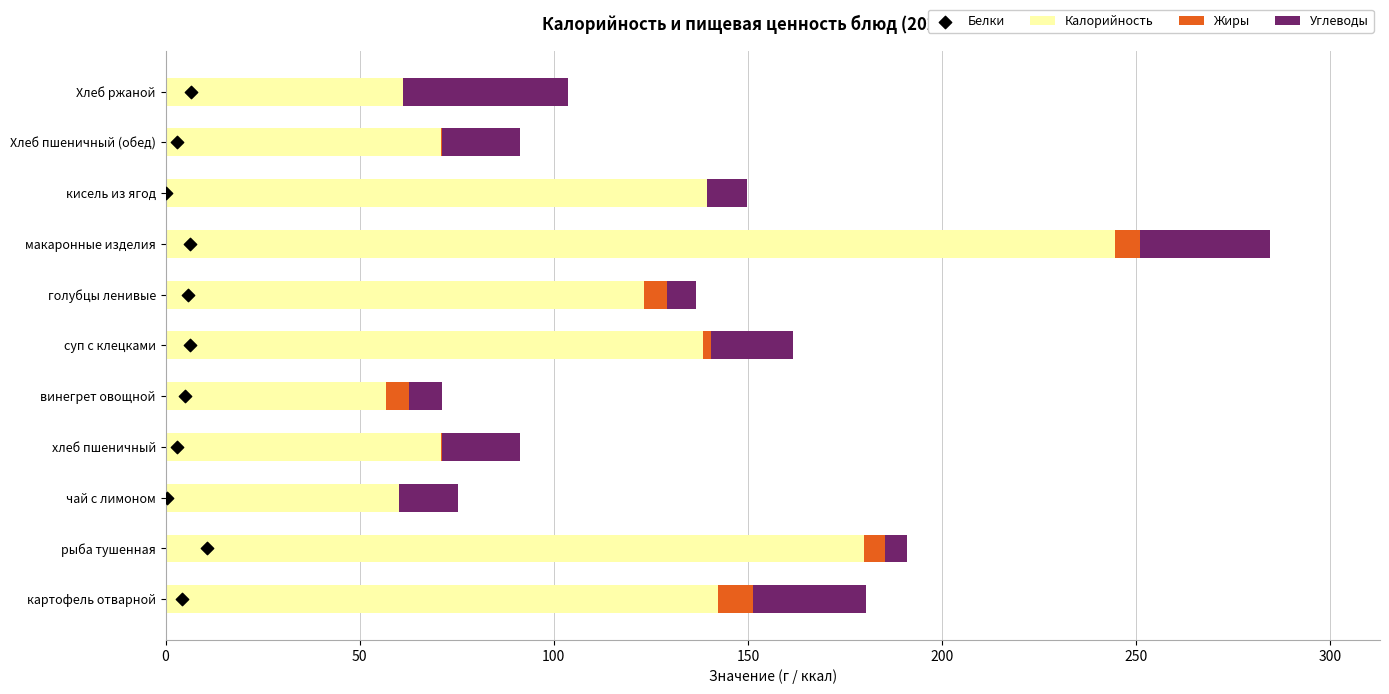

Which series reaches the maximum Y coordinate?

Калорийность